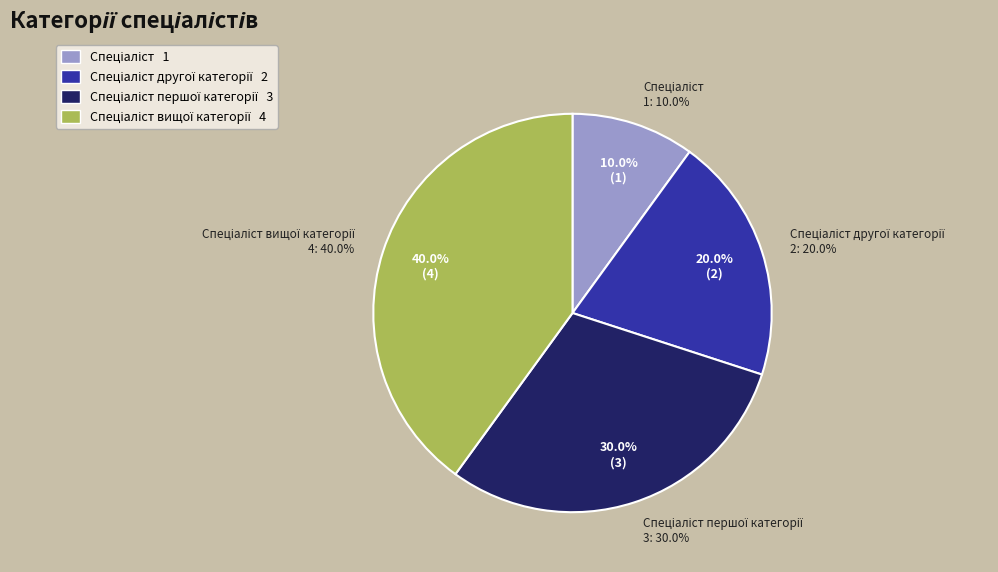

What percentage is the Спеціаліст першої категорії slice, to the nearest percent?

30%